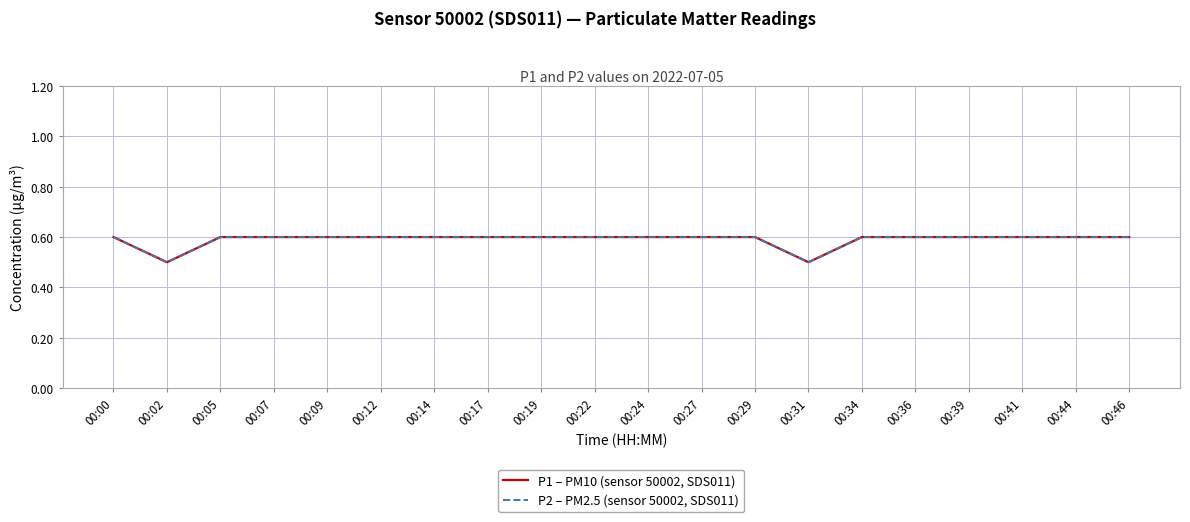

What is the sum of the P1 – PM10 (sensor 50002, SDS011) values at 00:00 and 00:19?

1.2